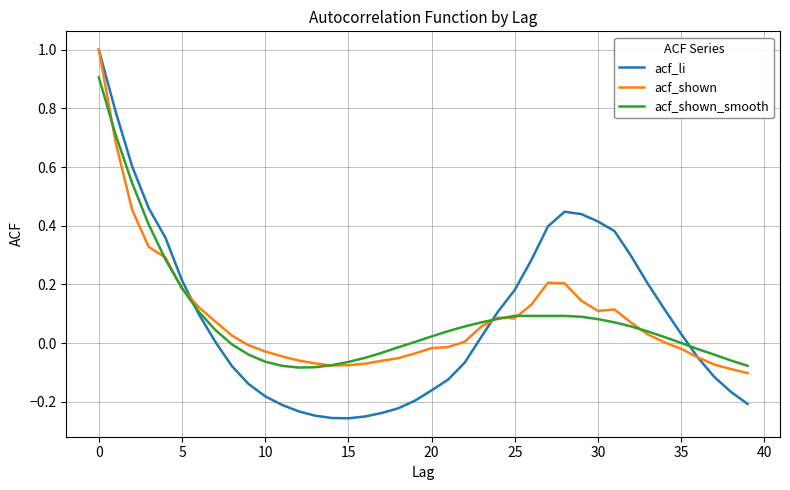

What is the greatest value displayed?

1.0